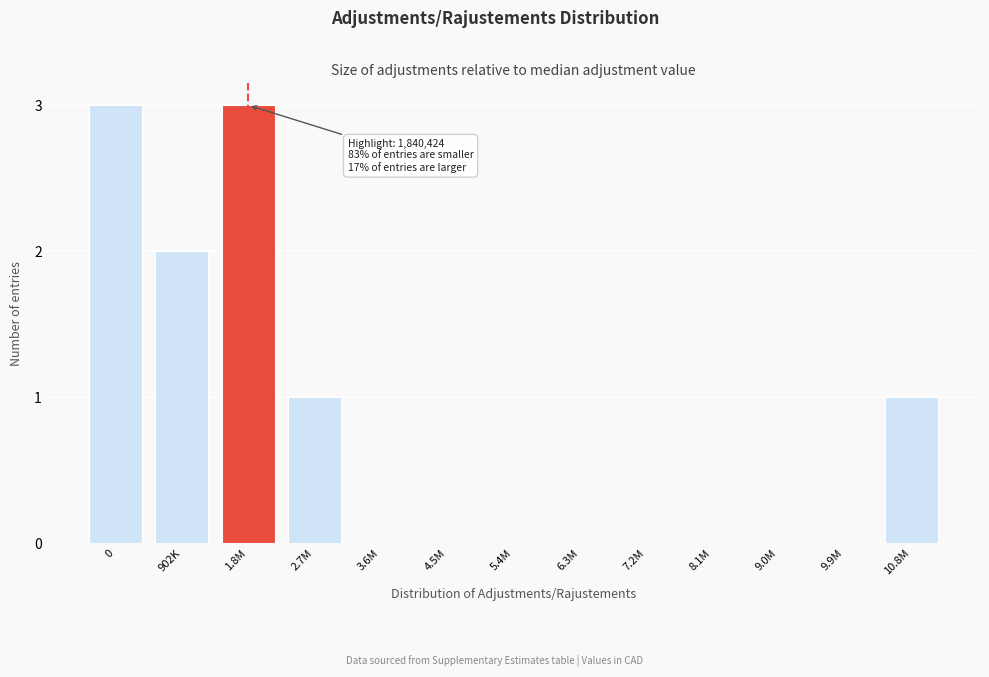

Reading left to right, list all the values displayed in this chart.

0=3	902K=2	1.8M=3	2.7M=1	3.6M=0	4.5M=0	5.4M=0	6.3M=0	7.2M=0	8.1M=0	9.0M=0	9.9M=0	10.8M=1